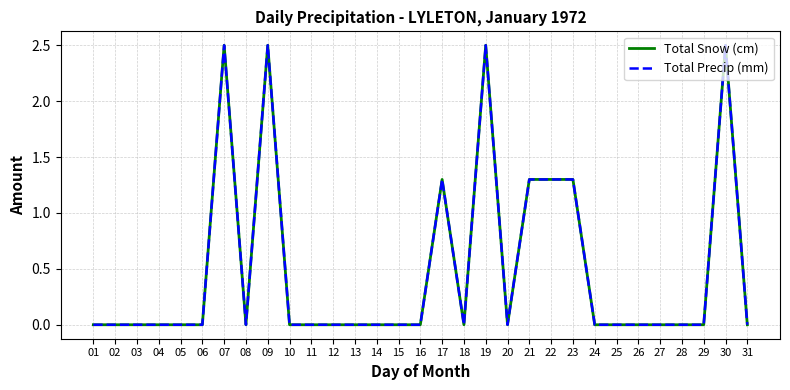

Is this an area chart (filled region under the line)?

No